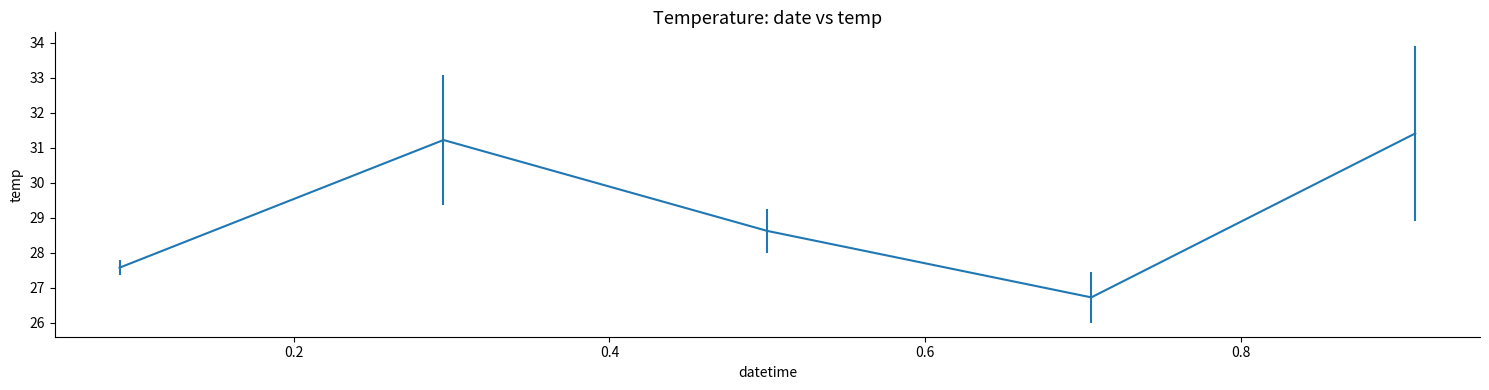

What is the smallest value displayed?

26.7